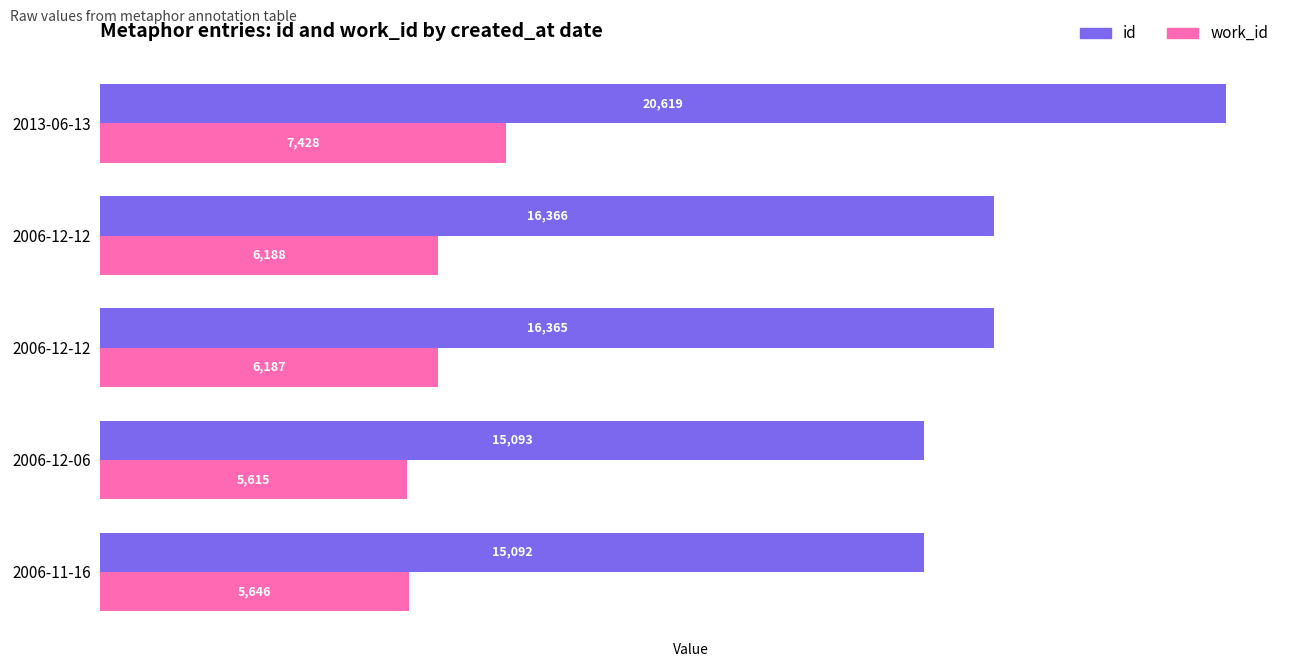

How many distinct data groups are displayed?

2